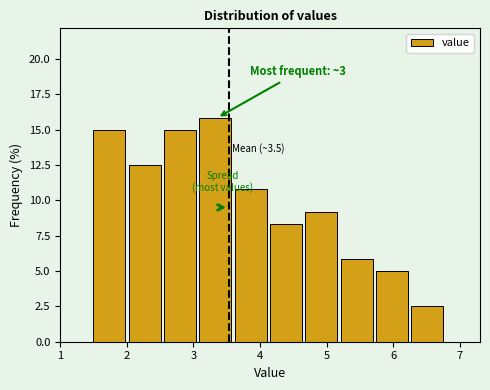

Over which range of the x-axis is the bar tallest?

3.09 to 3.62